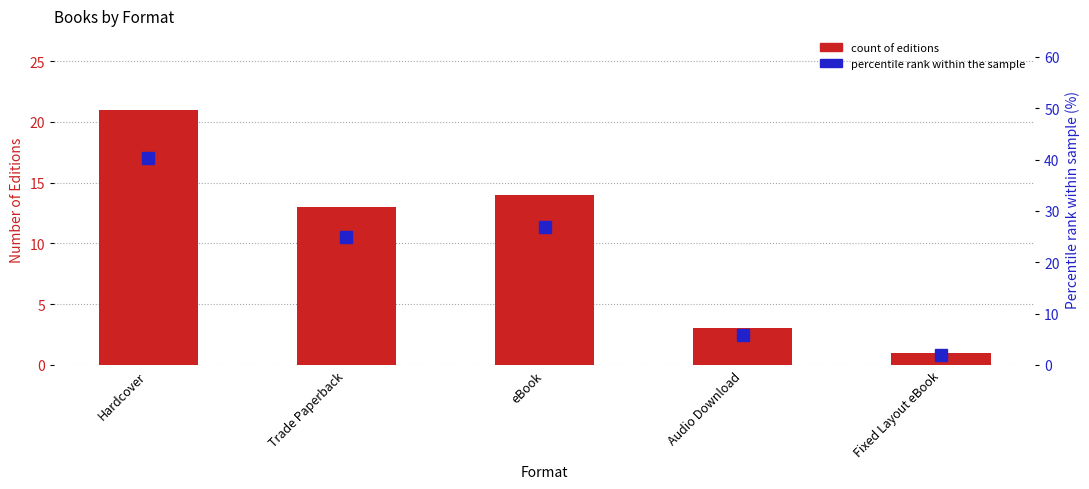

Which has a higher value, Trade Paperback or eBook?

eBook